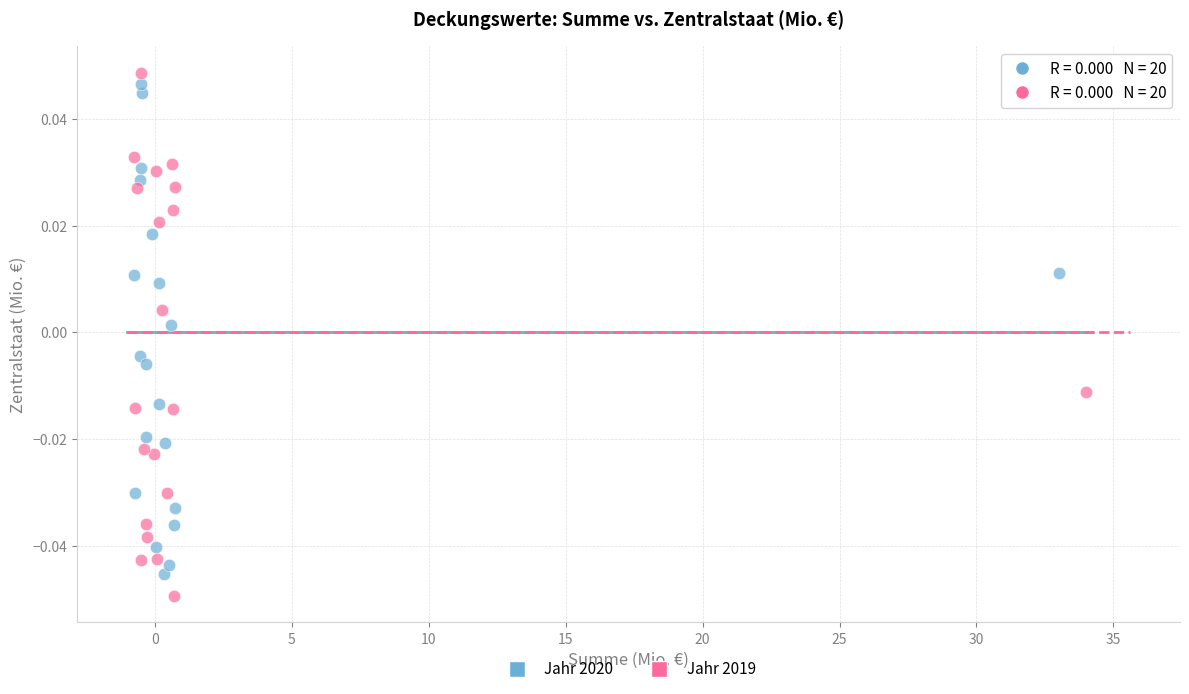

Which series has the largest Y range (max minus min)?

Jahr 2019